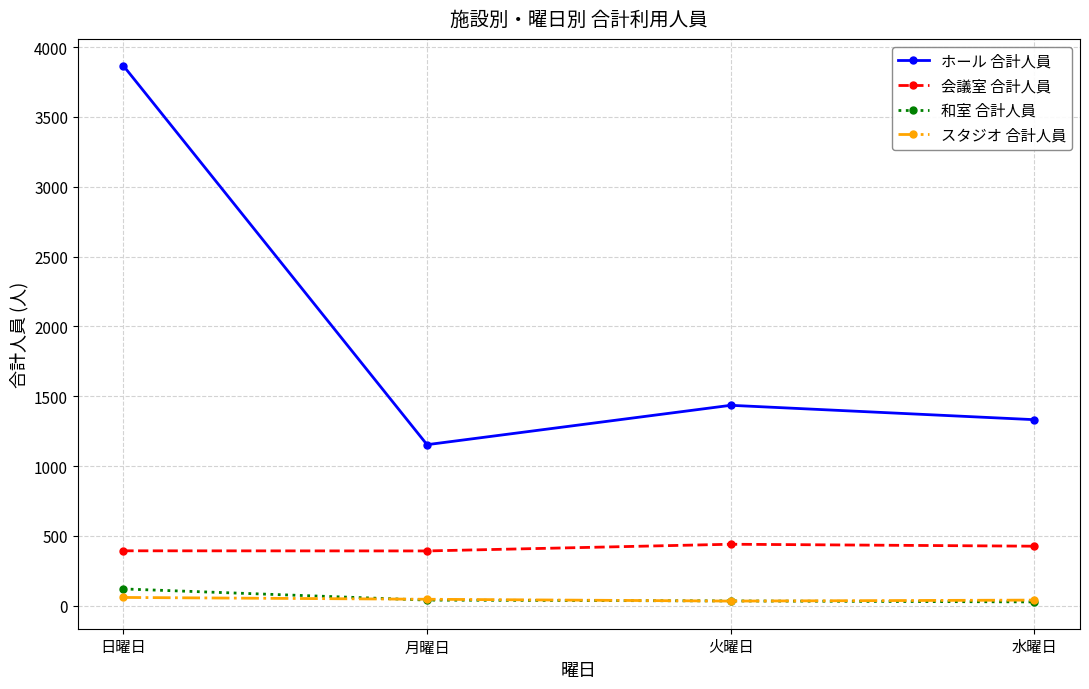

What position from the left is 火曜日?

3